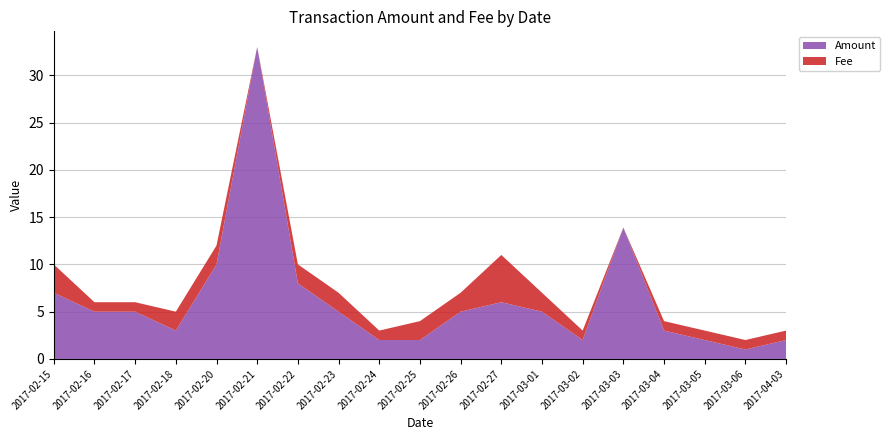

Reading left to right, what are all the values shown in this chart?

Amount: 2017-02-15=7.0	2017-02-16=5.0	2017-02-17=5.0	2017-02-18=3.0	2017-02-20=10.0	2017-02-21=33.0	2017-02-22=8.0	2017-02-23=5.0	2017-02-24=2.0	2017-02-25=2.0	2017-02-26=5.0	2017-02-27=6.0	2017-03-01=5.0	2017-03-02=2.0	2017-03-03=13.9	2017-03-04=3.0	2017-03-05=2.0	2017-03-06=1.0	2017-04-03=2.0
Fee: 2017-02-15=3.0	2017-02-16=1.0	2017-02-17=1.0	2017-02-18=2.0	2017-02-20=2.0	2017-02-21=0.0	2017-02-22=2.0	2017-02-23=2.0	2017-02-24=1.0	2017-02-25=2.0	2017-02-26=2.0	2017-02-27=5.0	2017-03-01=2.0	2017-03-02=1.0	2017-03-03=0.0	2017-03-04=1.0	2017-03-05=1.0	2017-03-06=1.0	2017-04-03=1.0